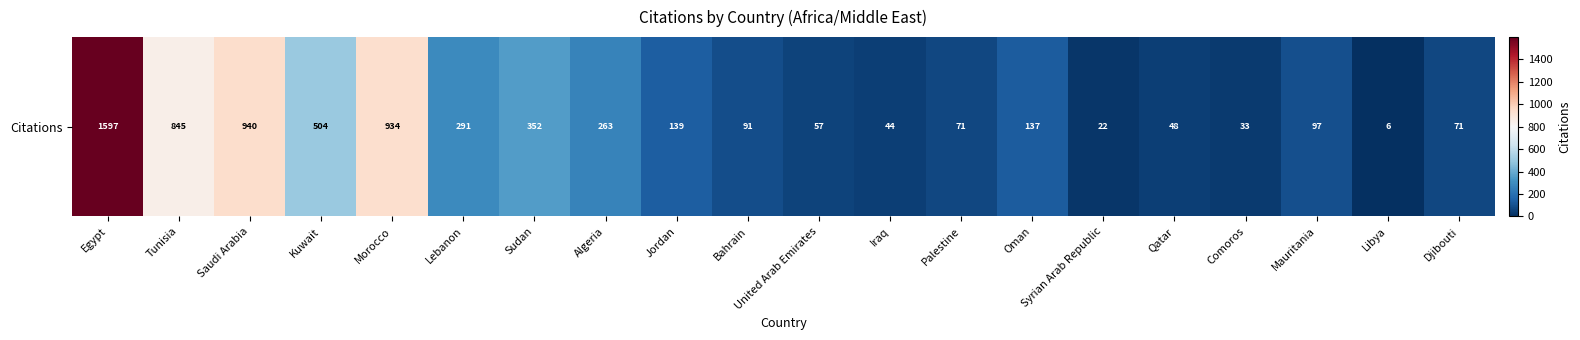

How many distinct data groups are displayed?

1